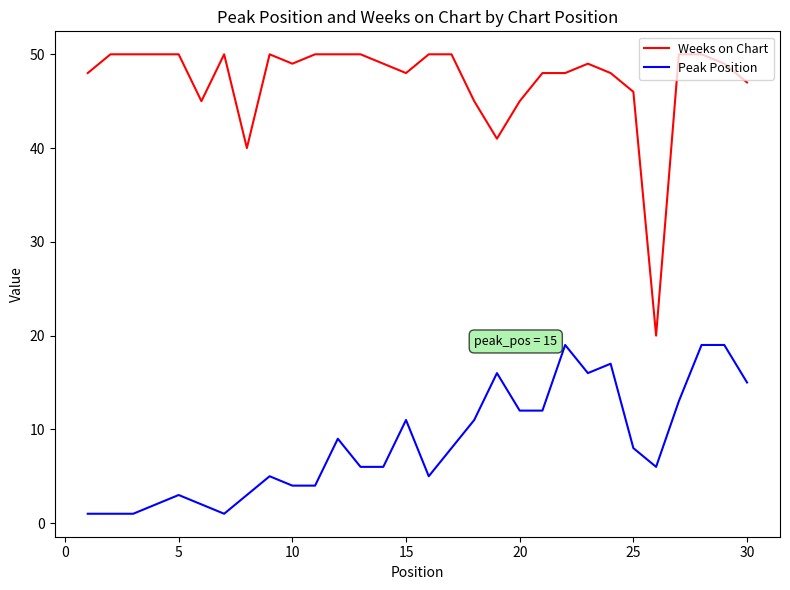

Reading left to right, extract all data points from this chart.

Weeks on Chart: 48	50	50	50	50	45	50	40	50	49	50	50	50	49	48	50	50	45	41	45	48	48	49	48	46	20	50	50	49	47
Peak Position: 1	1	1	2	3	2	1	3	5	4	4	9	6	6	11	5	8	11	16	12	12	19	16	17	8	6	13	19	19	15